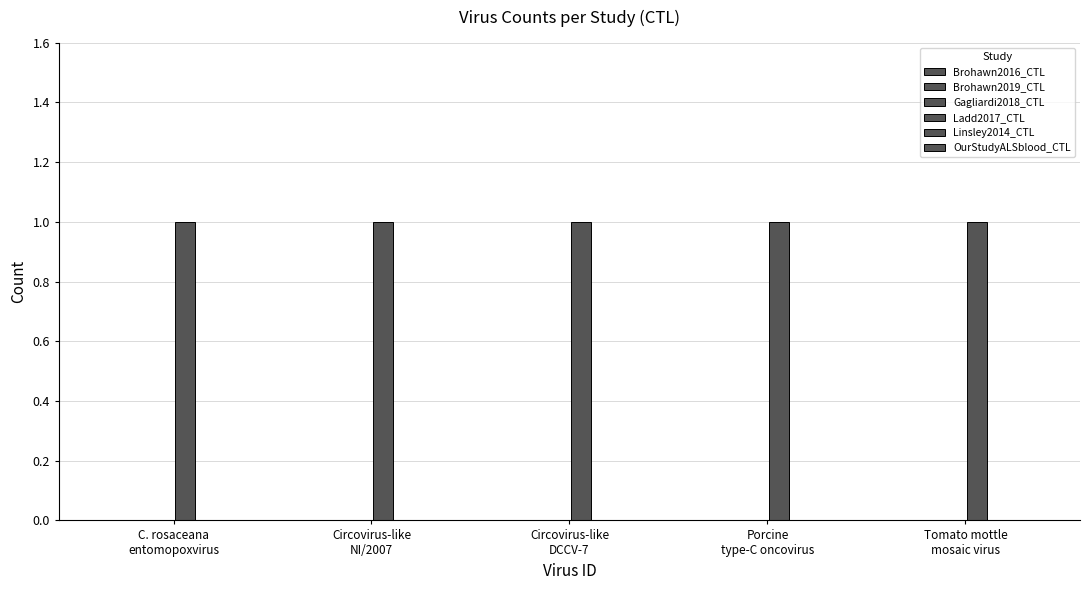

What is the maximum value shown in the chart?

1